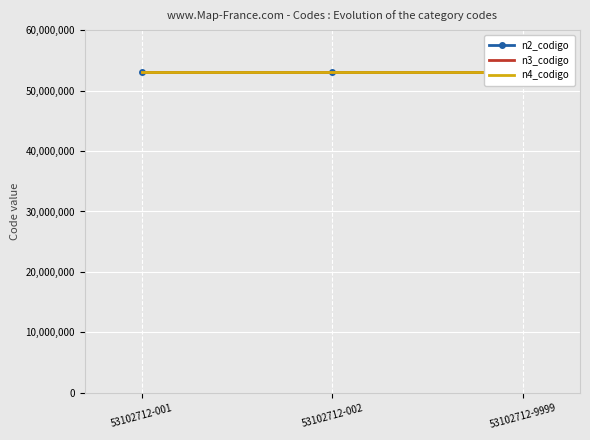

Rank the series at 53102712-001 from lowest to highest value.

n2_codigo, n3_codigo, n4_codigo